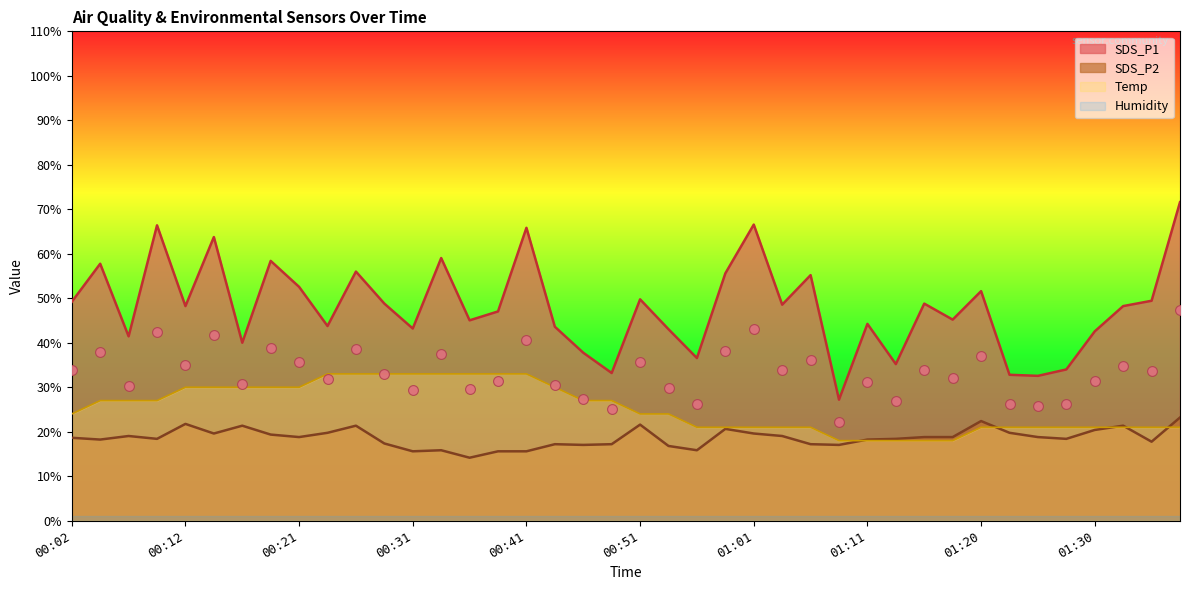

Which series reaches the maximum Y coordinate?

SDS_P1